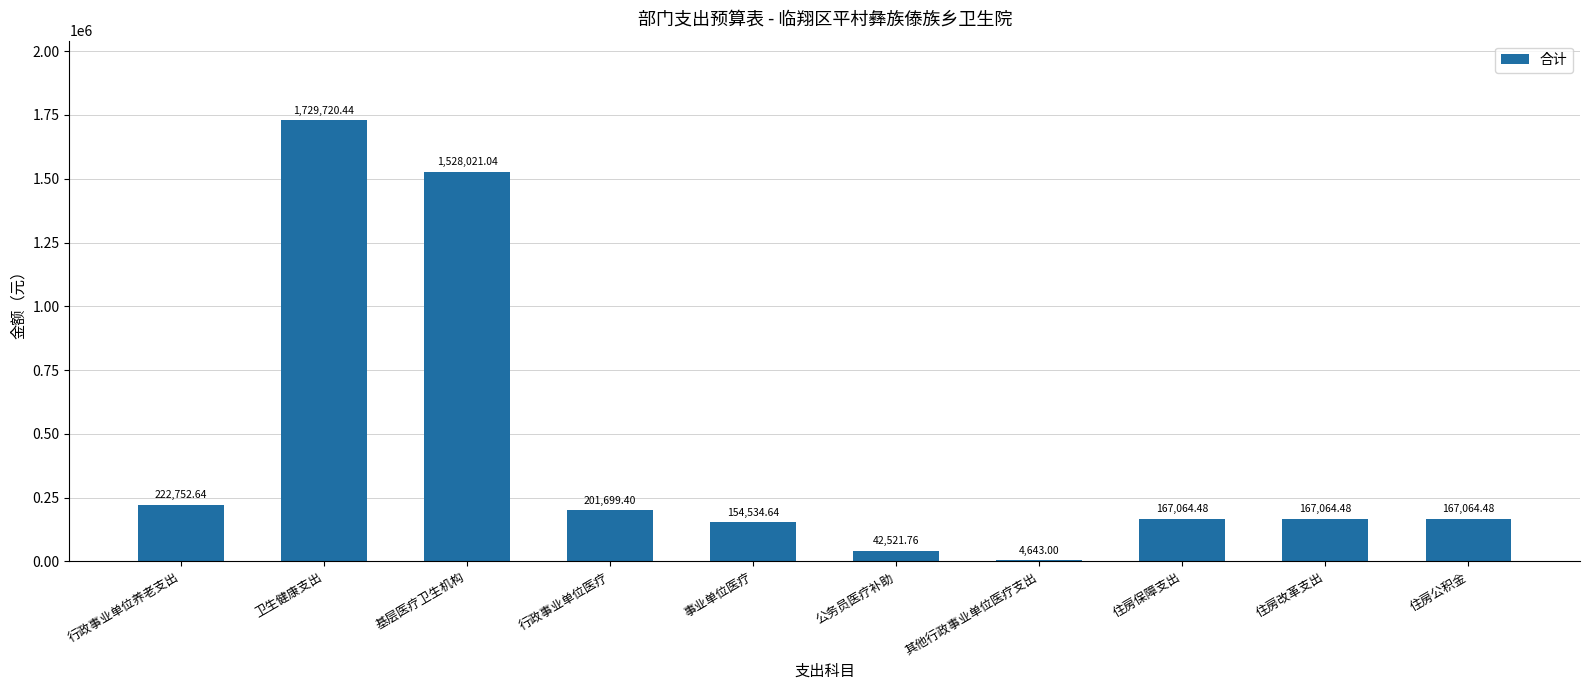

What is the change in value from 基层医疗卫生机构 to 住房改革支出?

-1360956.6